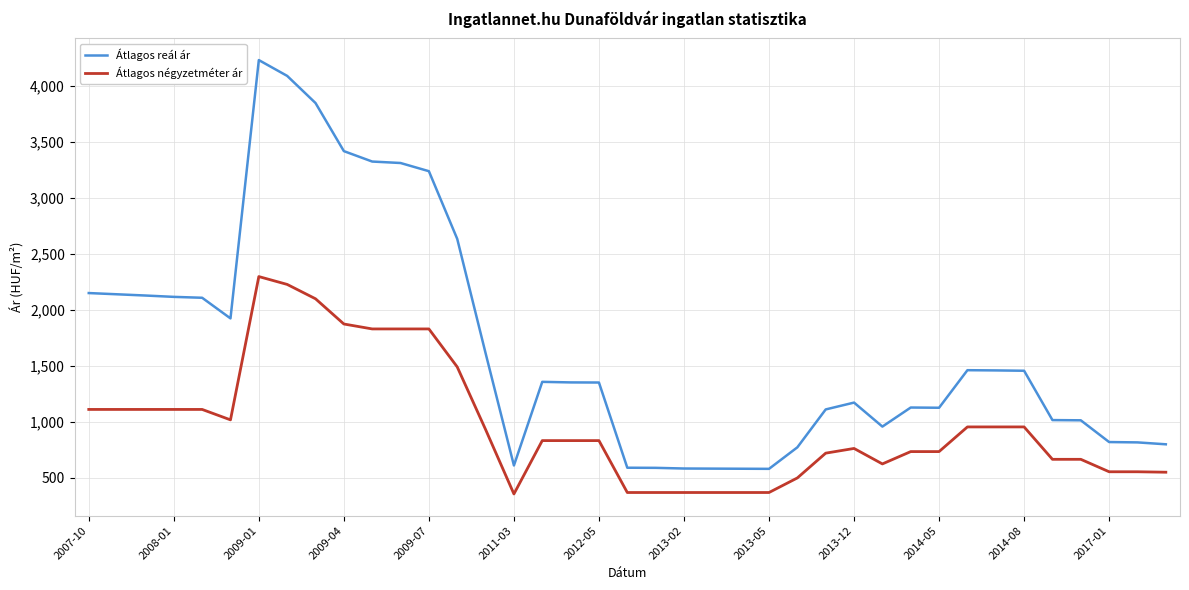

What is the minimum value shown in the chart?

357